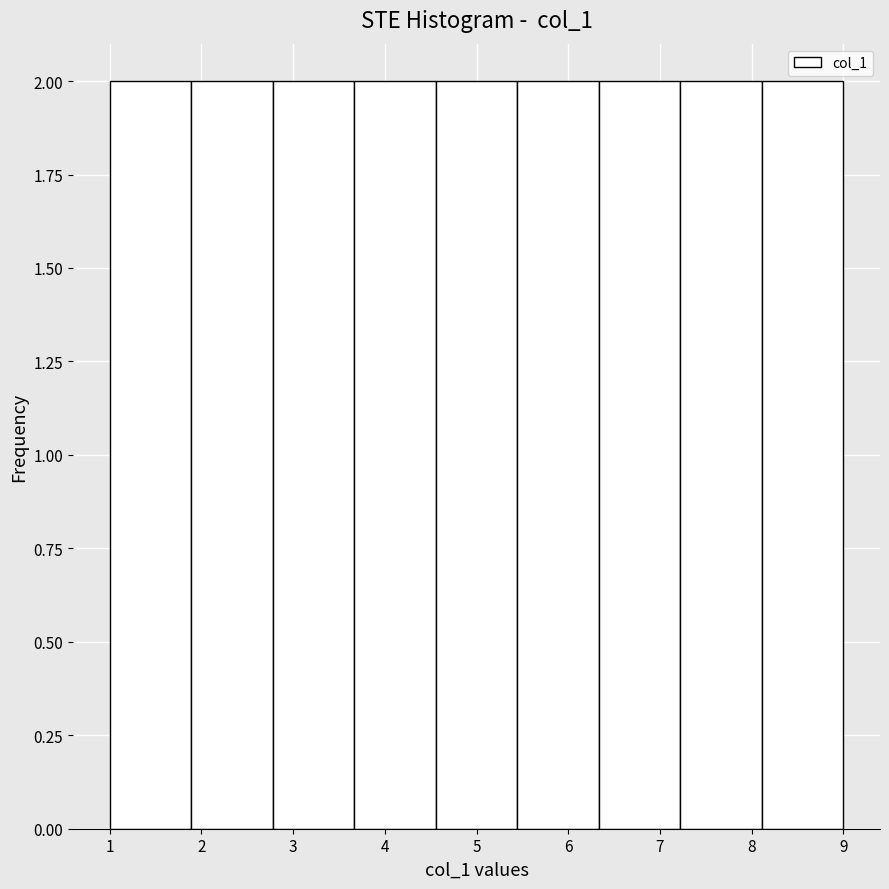

Reading left to right, list every bar in this chart as the range it spans on the x-axis followed by its height. Neither the bar edges nor the heights are printed on the chart, so give them approximately, as read against the axes.

1.0 to 1.9: 2
1.9 to 2.8: 2
2.8 to 3.7: 2
3.7 to 4.6: 2
4.6 to 5.4: 2
5.4 to 6.3: 2
6.3 to 7.2: 2
7.2 to 8.1: 2
8.1 to 9.0: 2